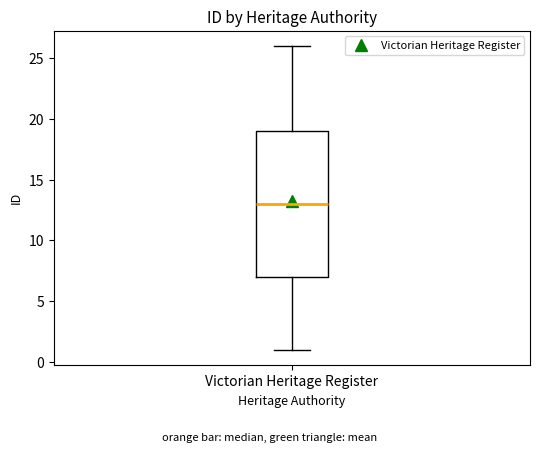

Read this box plot against the y-axis: the position of the median line, the range covered by the box, and the ends of both whiskers. The values are not printed on the chart, so give them approximately, as read against the axis.

median 13, box 7 to 19, whiskers 1 to 26